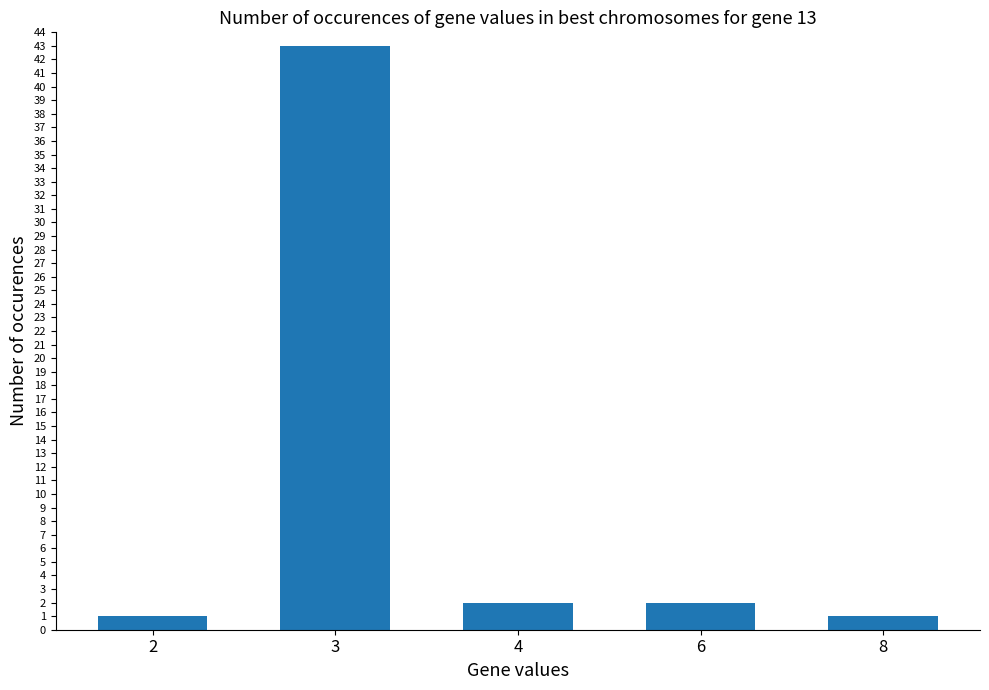

Reading left to right, what are all the values shown in this chart?

2=1	3=43	4=2	6=2	8=1